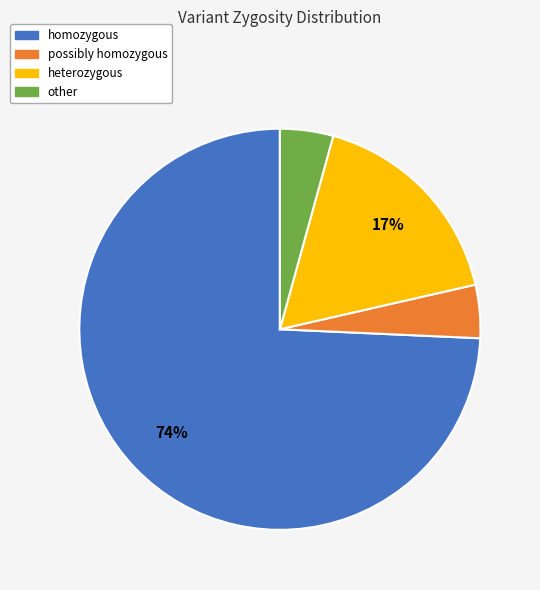

Combined, do heterozygous and homozygous account for over 50%?

Yes